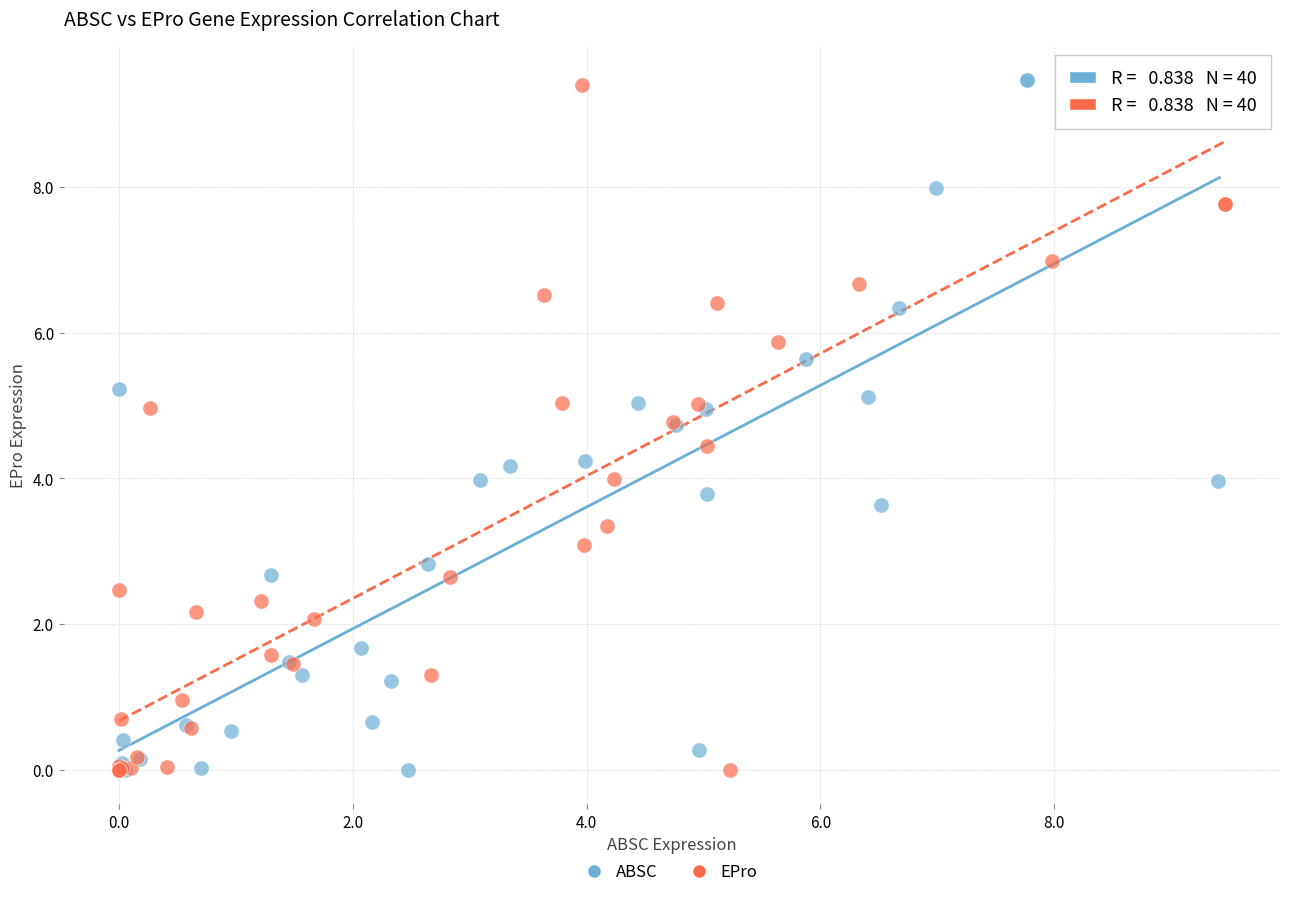

What are all the series names shown in the legend?

ABSC, EPro